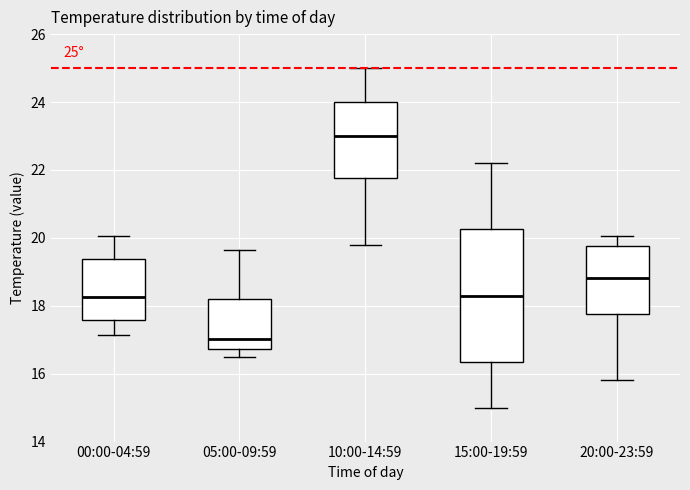

Which box's median line is the highest?

10:00-14:59